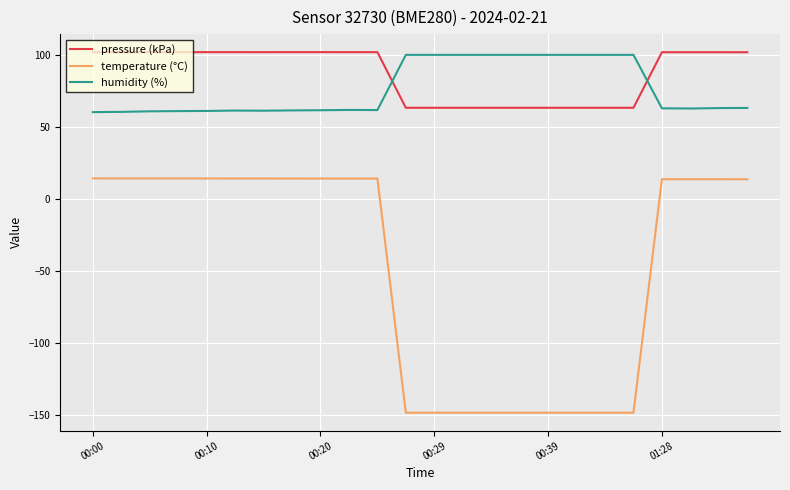

What is the difference between the maximum and minimum values in the humidity (%) series?

39.7